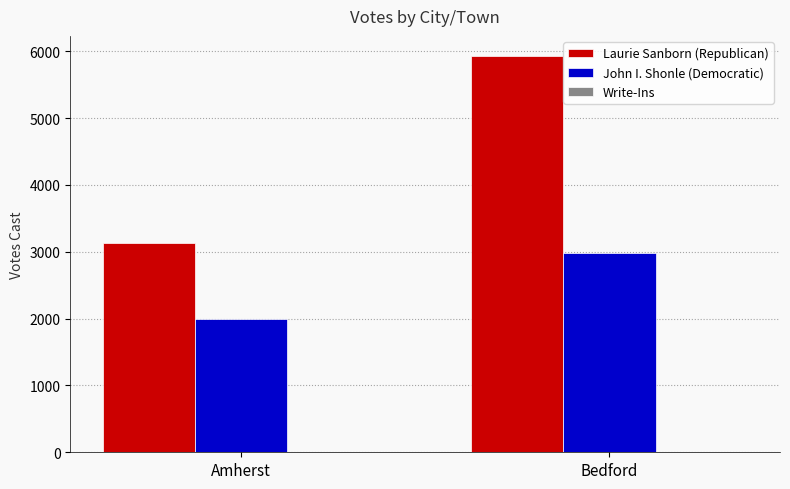

List the labels in order of Laurie Sanborn (Republican) value, largest first.

Bedford, Amherst